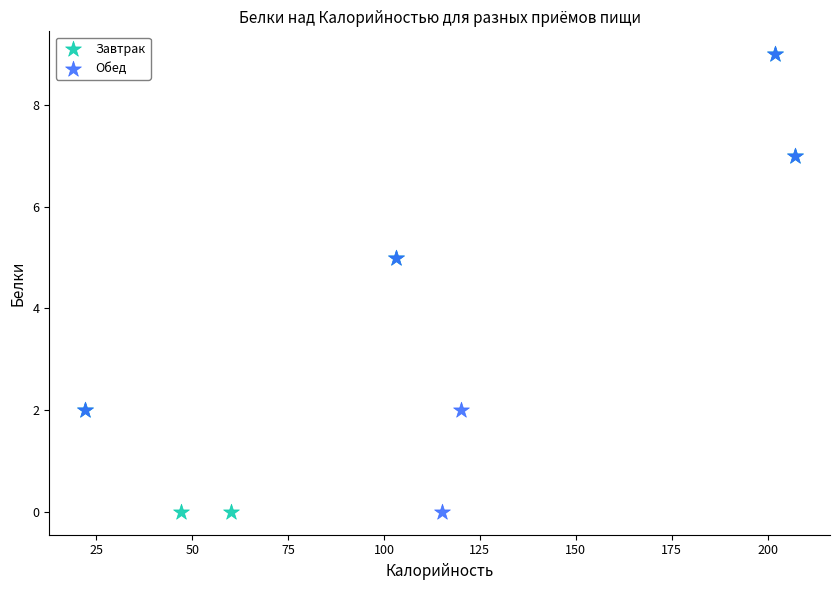

What are all the series names shown in the legend?

Завтрак, Обед